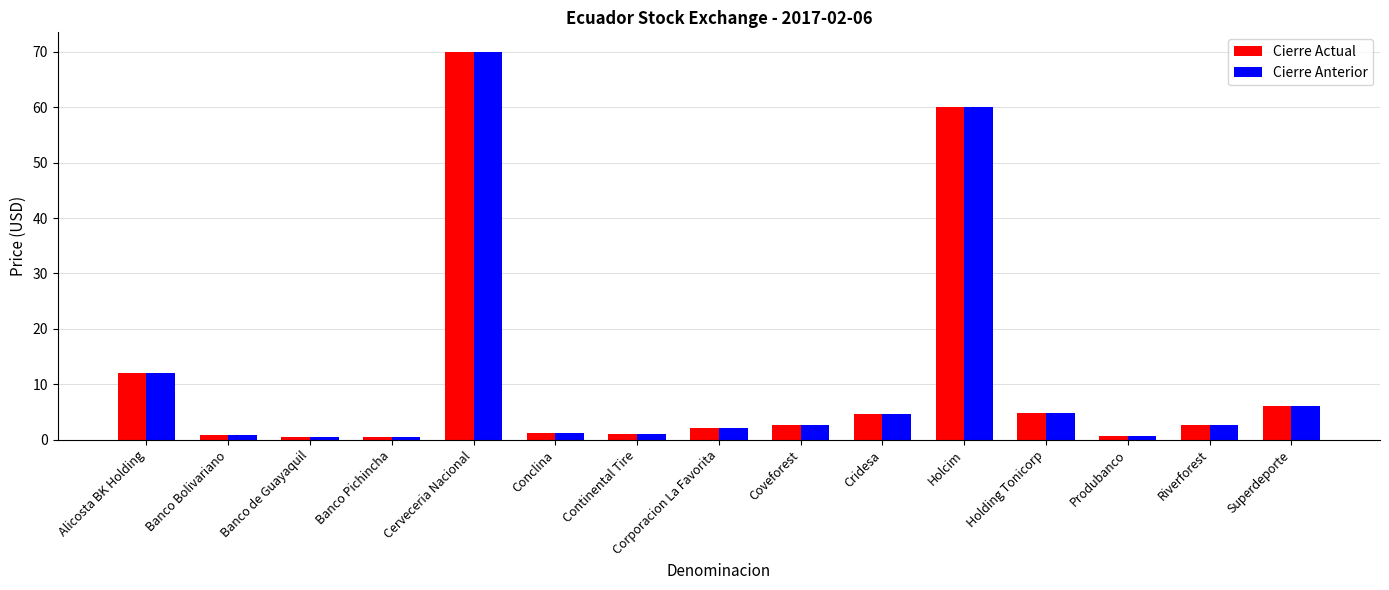

What is the maximum value shown in the chart?

70.0